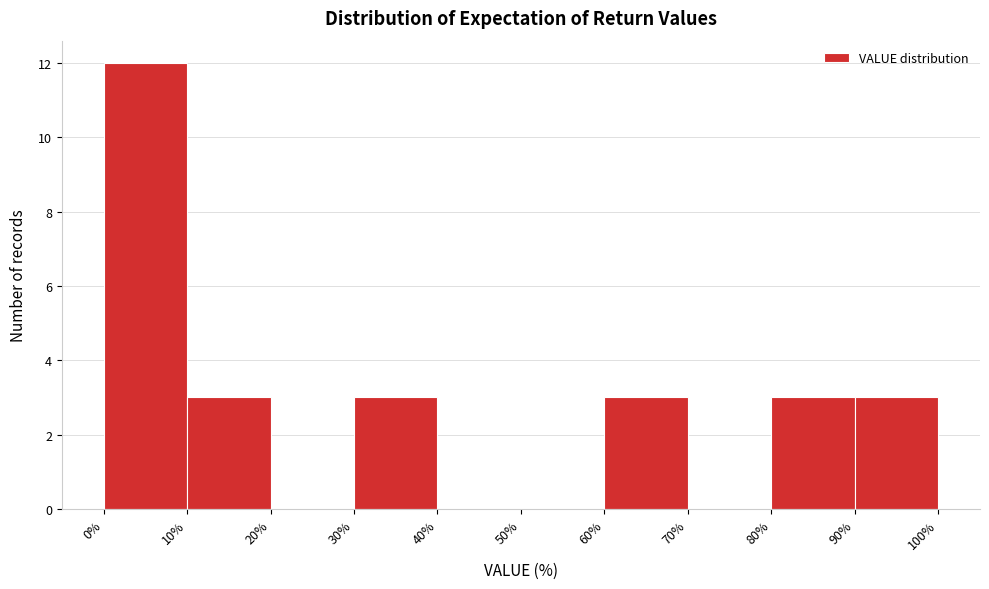

How tall is the bar that spans 60% to 70% on the x-axis? The values are not printed on the chart, so give them approximately, as read against the axis.

3